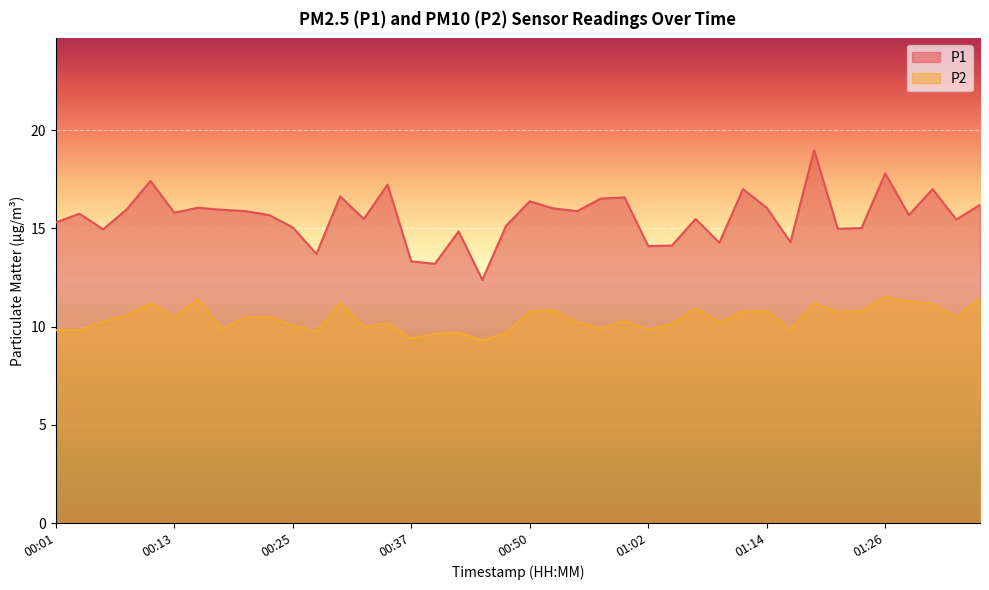

At which label does P2 first exceed 10?

00:06